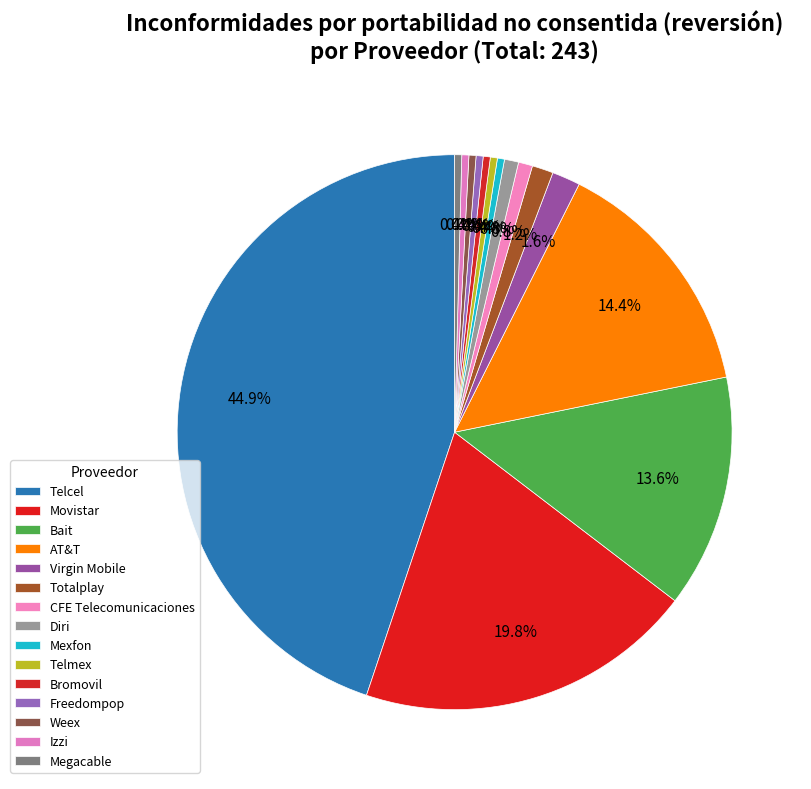

True or false: Freedompop accounts for 0% of the total.

True